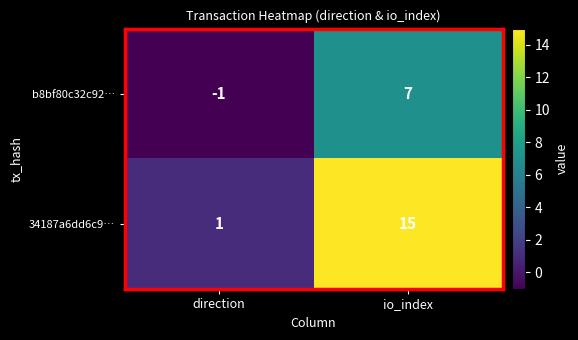

Reading left to right, extract all data points from this chart.

b8bf80c32c92…: -1	7
34187a6dd6c9…: 1	15